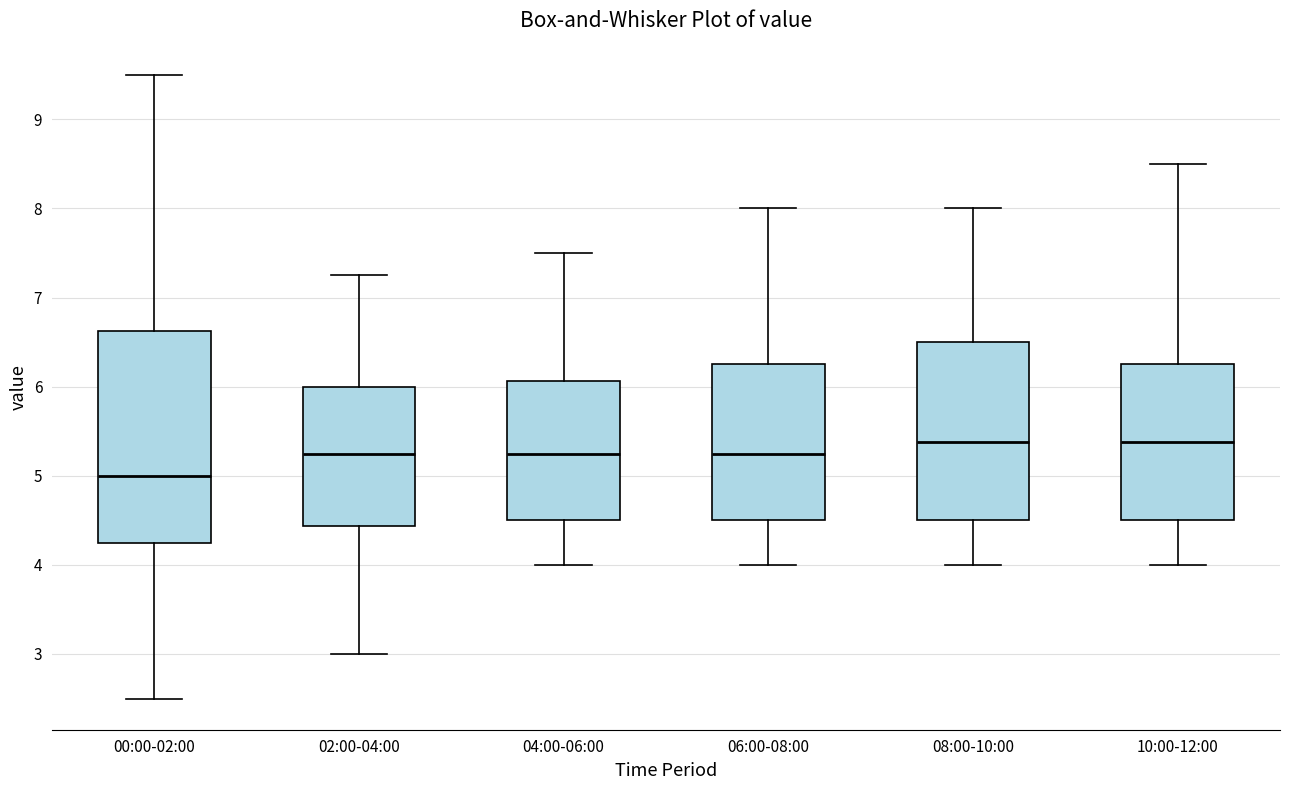

Reading left to right, transcribe this box plot: for each box, give where its median line is, the range the box spans, and where its two whiskers end, as read against the y-axis. The values are not printed on the chart, so give them approximately, as read against the axis.

00:00-02:00: median 5.0, box 4.3 to 6.6, whiskers 2.5 to 9.5
02:00-04:00: median 5.3, box 4.4 to 6.0, whiskers 3.0 to 7.3
04:00-06:00: median 5.3, box 4.5 to 6.1, whiskers 4.0 to 7.5
06:00-08:00: median 5.3, box 4.5 to 6.3, whiskers 4.0 to 8.0
08:00-10:00: median 5.4, box 4.5 to 6.5, whiskers 4.0 to 8.0
10:00-12:00: median 5.4, box 4.5 to 6.3, whiskers 4.0 to 8.5